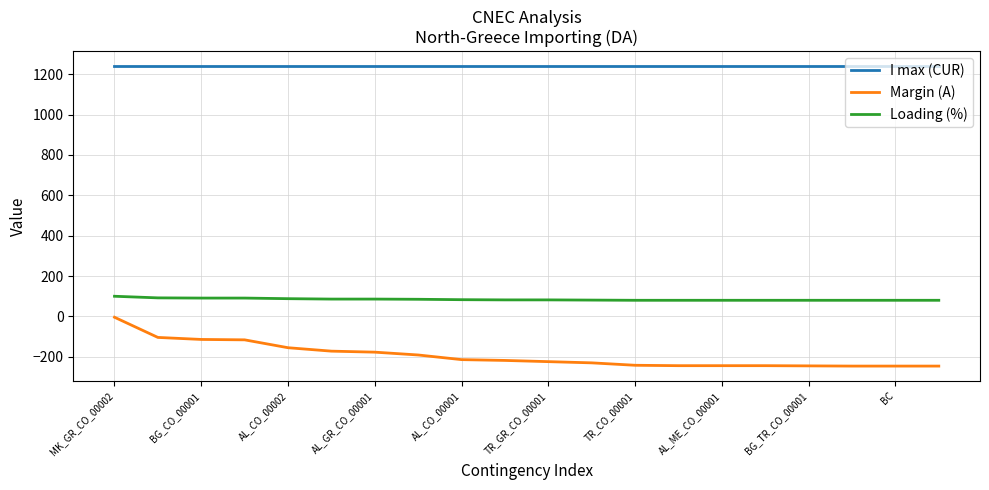

What is the difference between the second highest and second lowest values in the Margin (A) series?

142